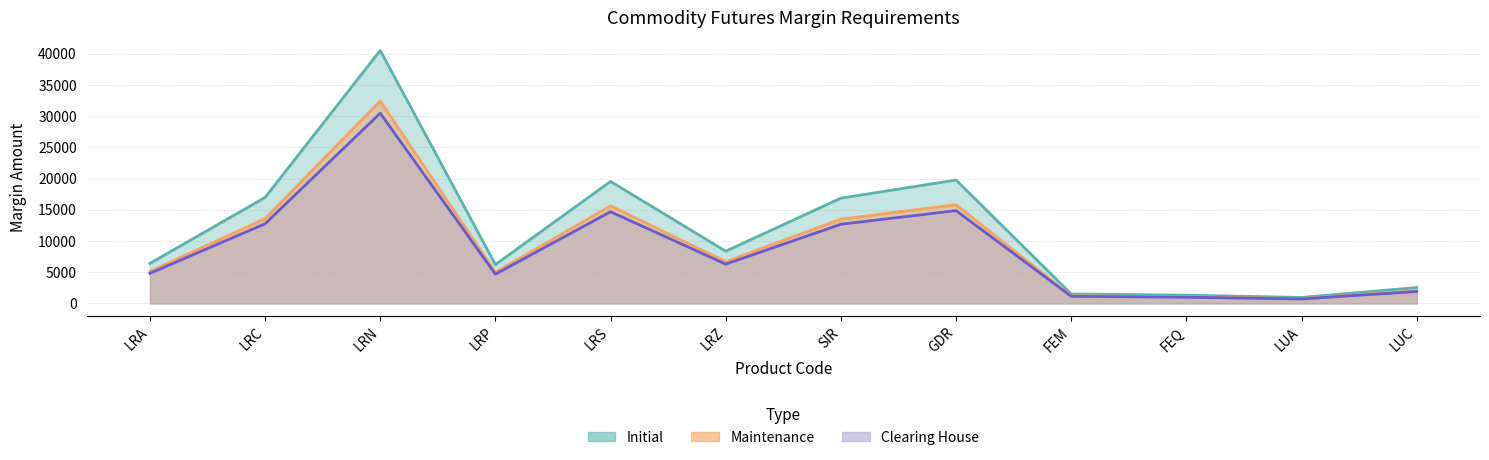

At which label does Initial first exceed 8365?

LRC